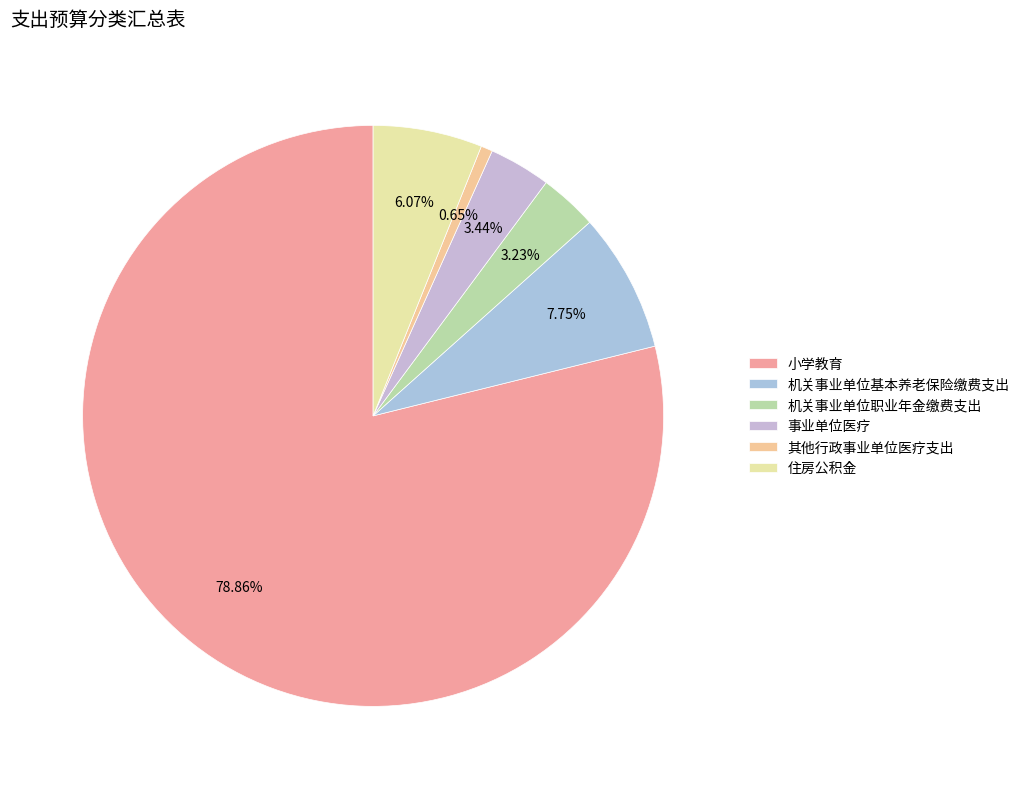

The 住房公积金 slice represents 16% of the pie. True or false?

False